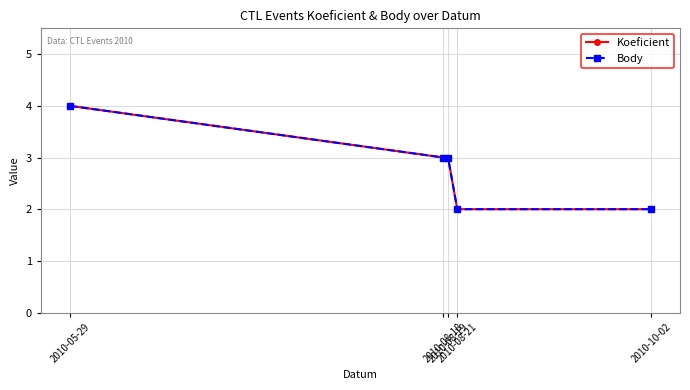

Is this an area chart (filled region under the line)?

No